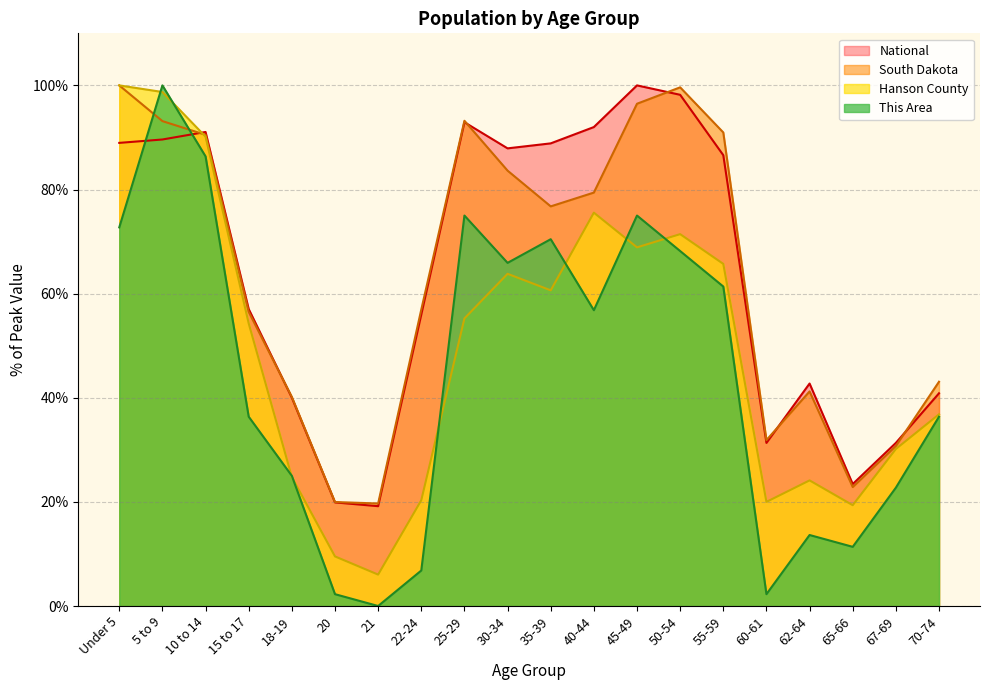

What are all the series names shown in the legend?

National, South Dakota, Hanson County, This Area